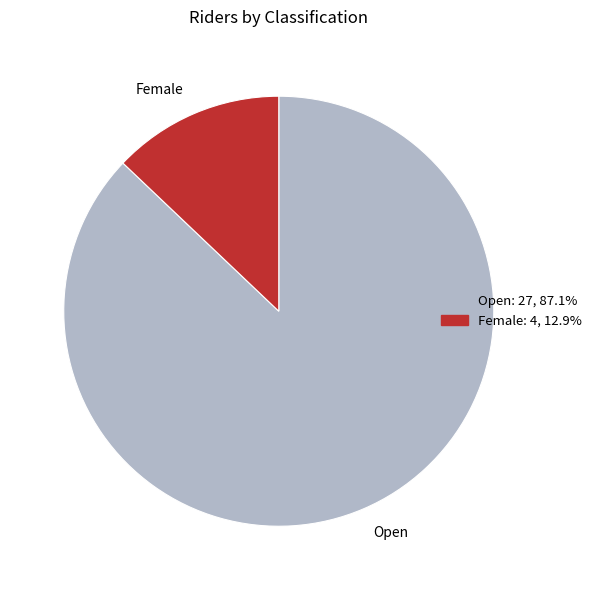

Which slice is the smallest?

Female